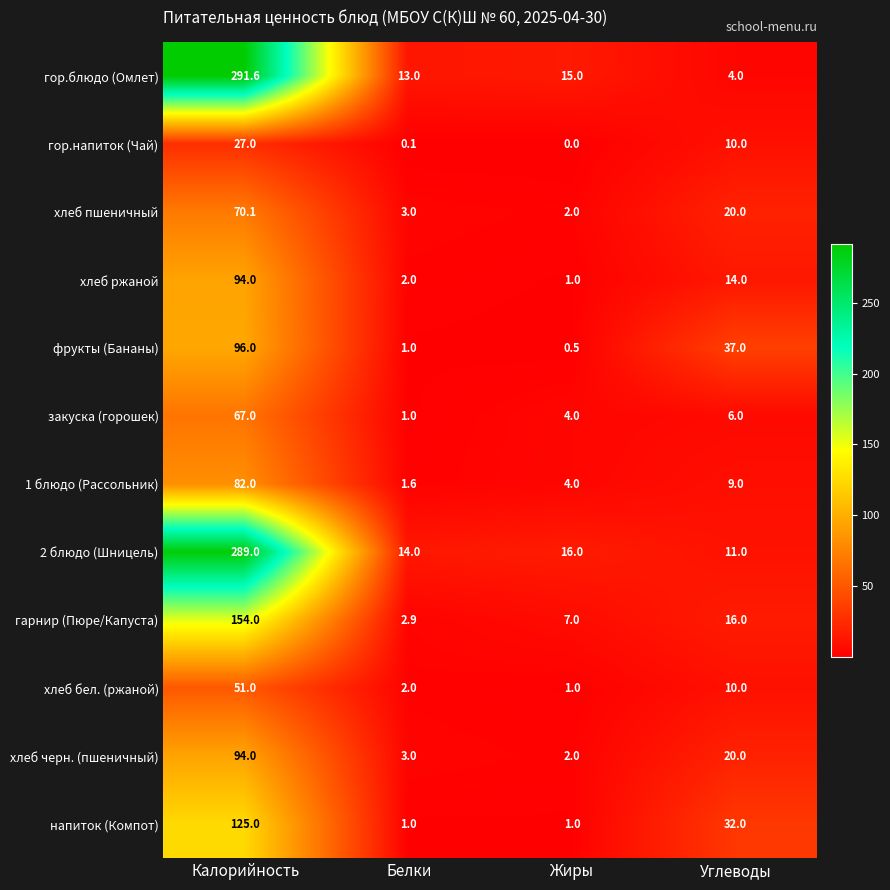

At how many categories does at least one series exceed 4?

4